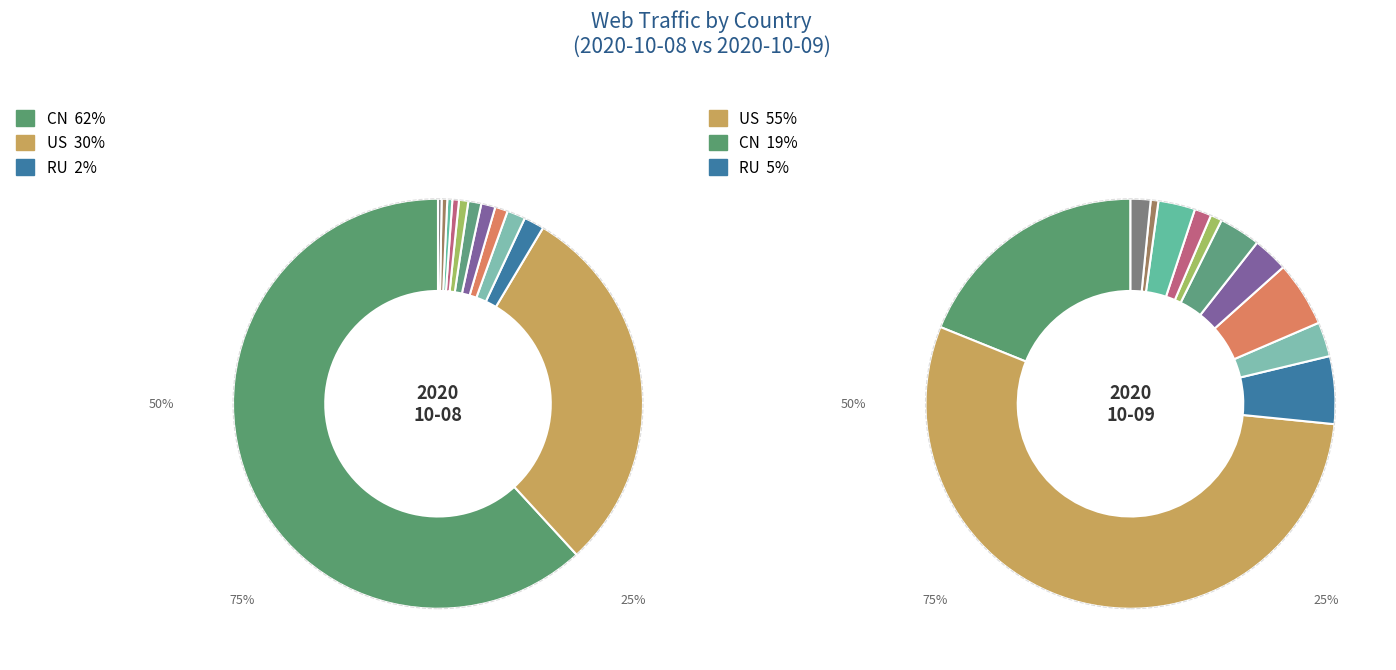

What percentage is the NL slice, to the nearest percent?

1%